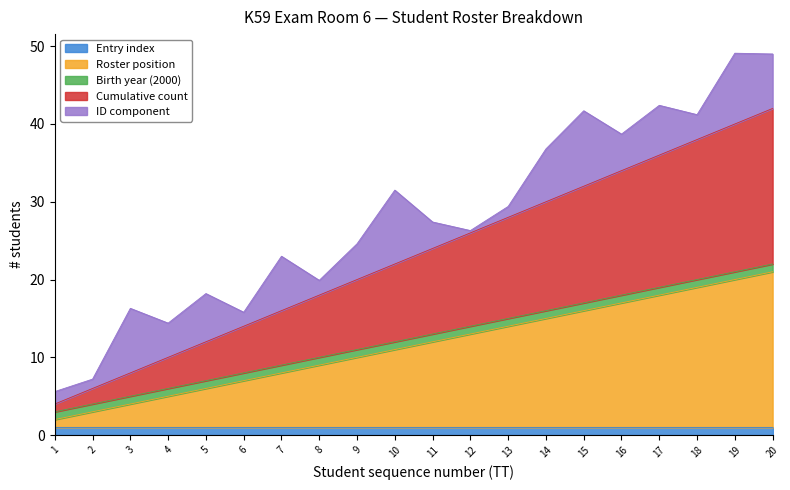

Which series has the largest total across all categories?

Roster position